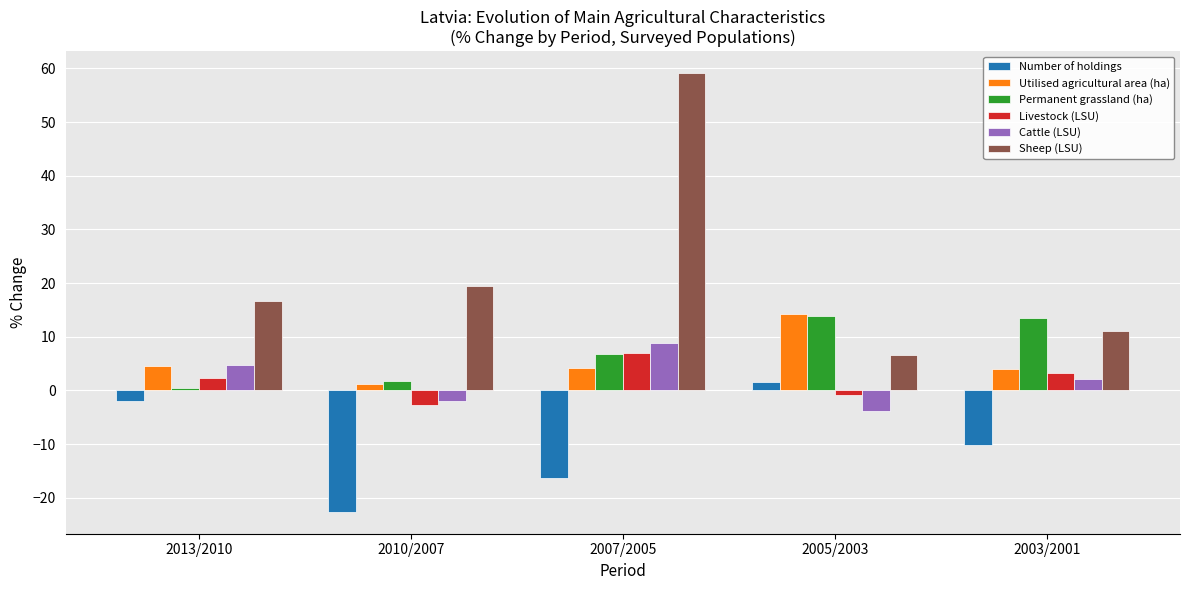

What is the minimum value for Sheep (LSU)?

6.7